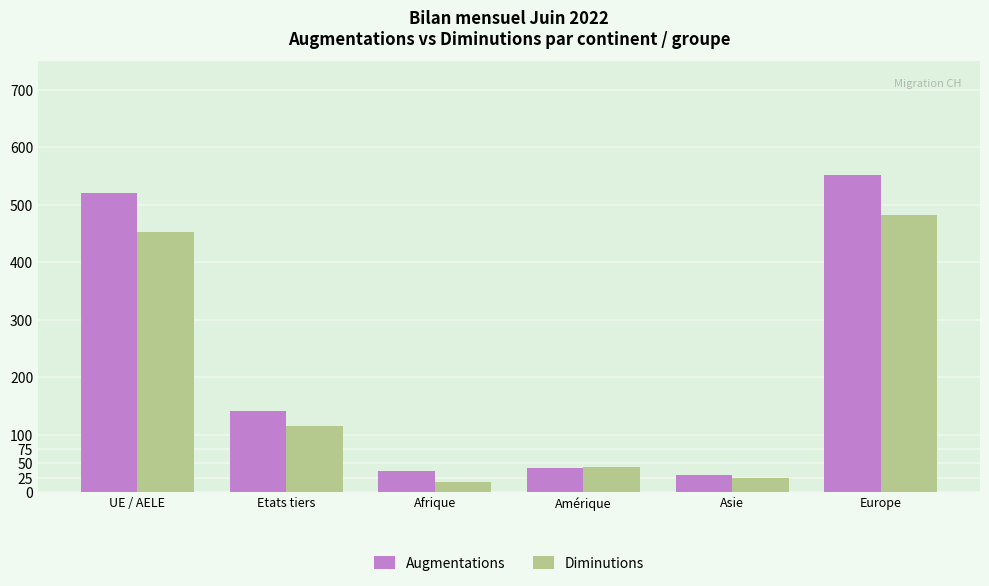

Rank the series by their maximum value, from lowest to highest.

Diminutions, Augmentations